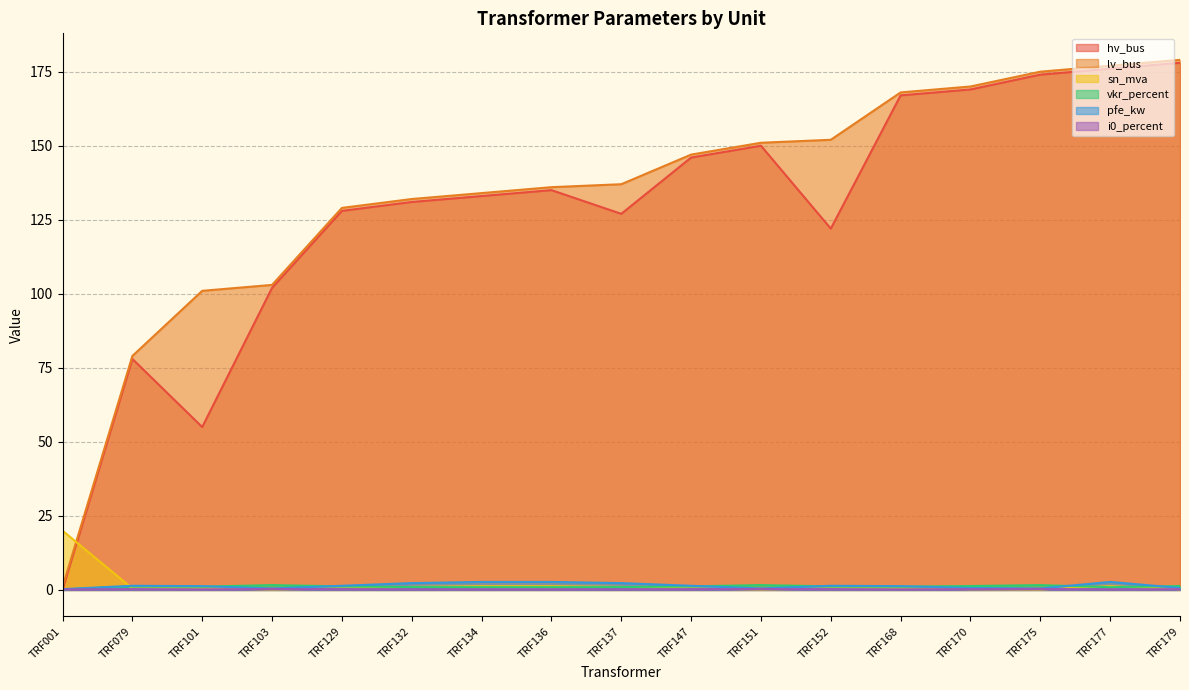

The value of i0_percent at TRF132 is 0.2. True or false?

True